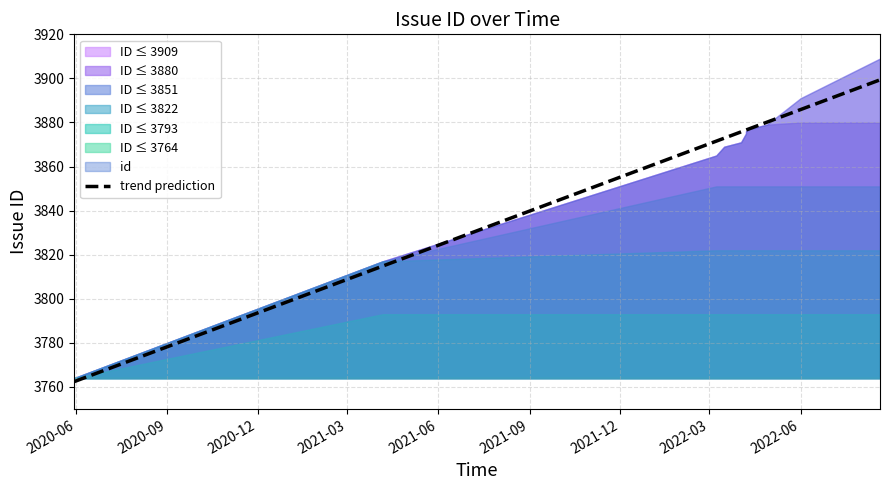

What is the label of the 6th point from the left?

2022-04-07